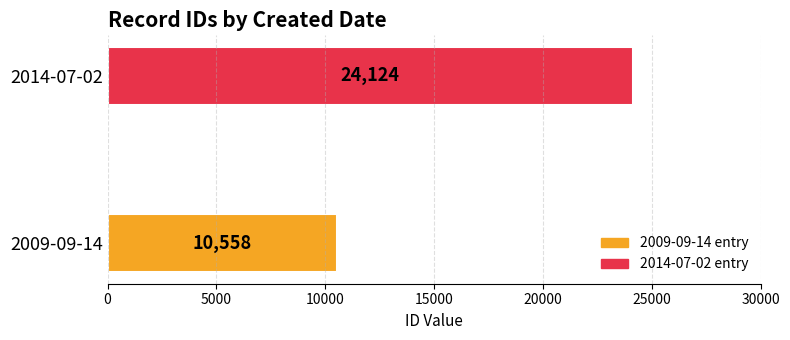

Rank the categories by value from lowest to highest.

2009-09-14, 2014-07-02